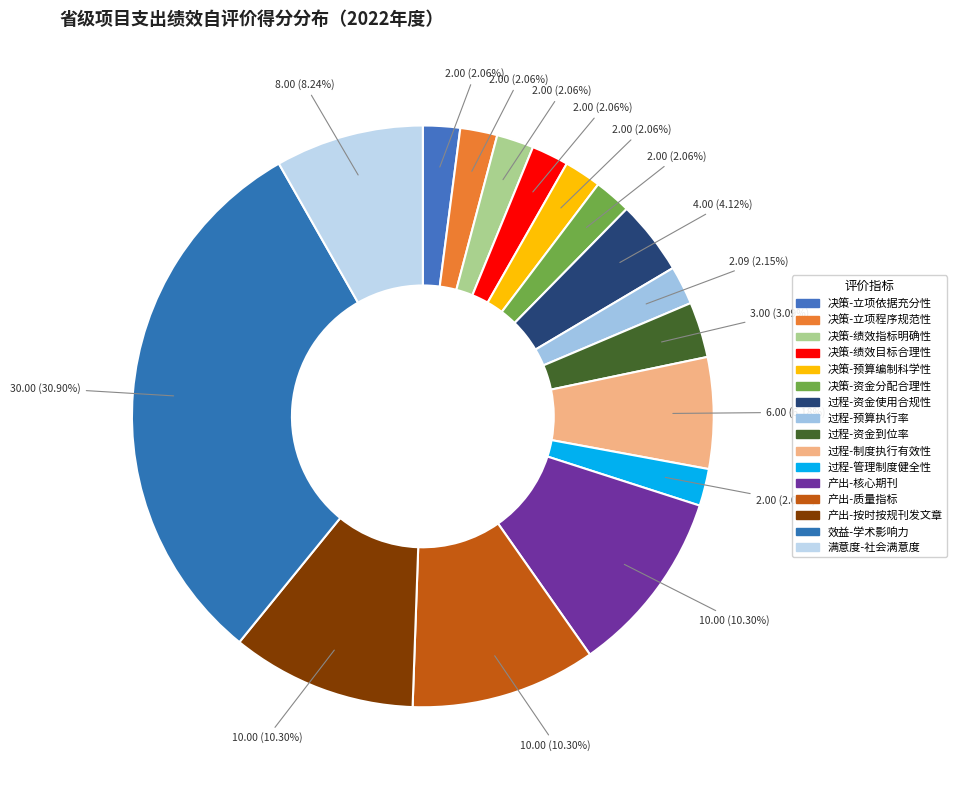

What is the total percentage of 过程-管理制度健全性 and 决策-预算编制科学性?

4.1%